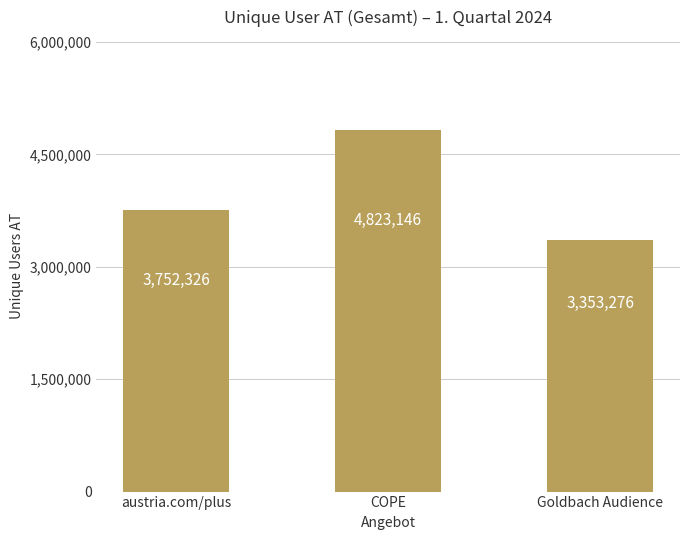

What is the greatest value displayed?

4823146